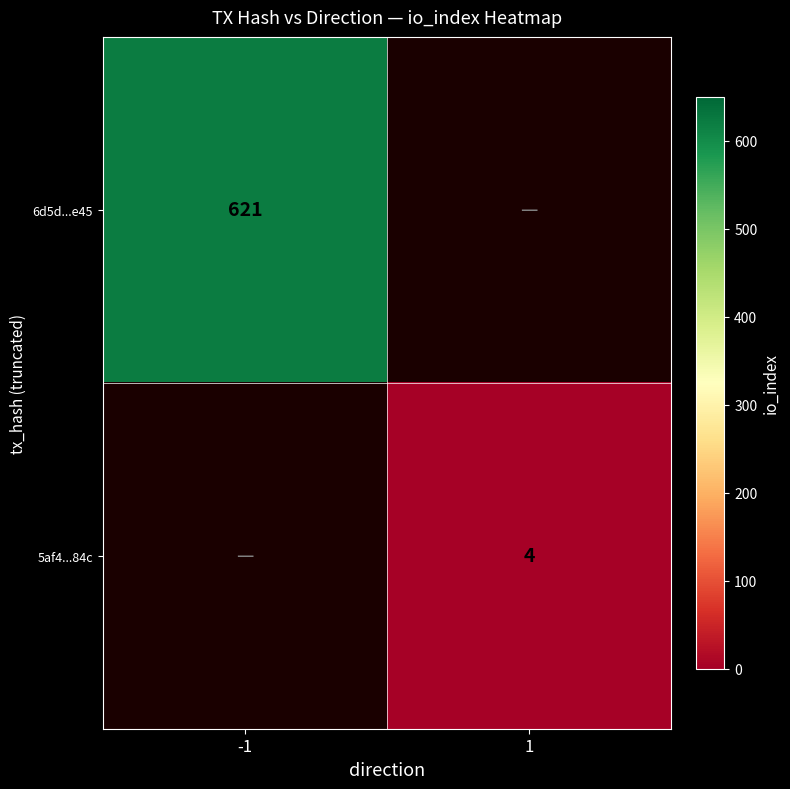

True or false: 6d5d...e45 has a value of 621 at -1.

True